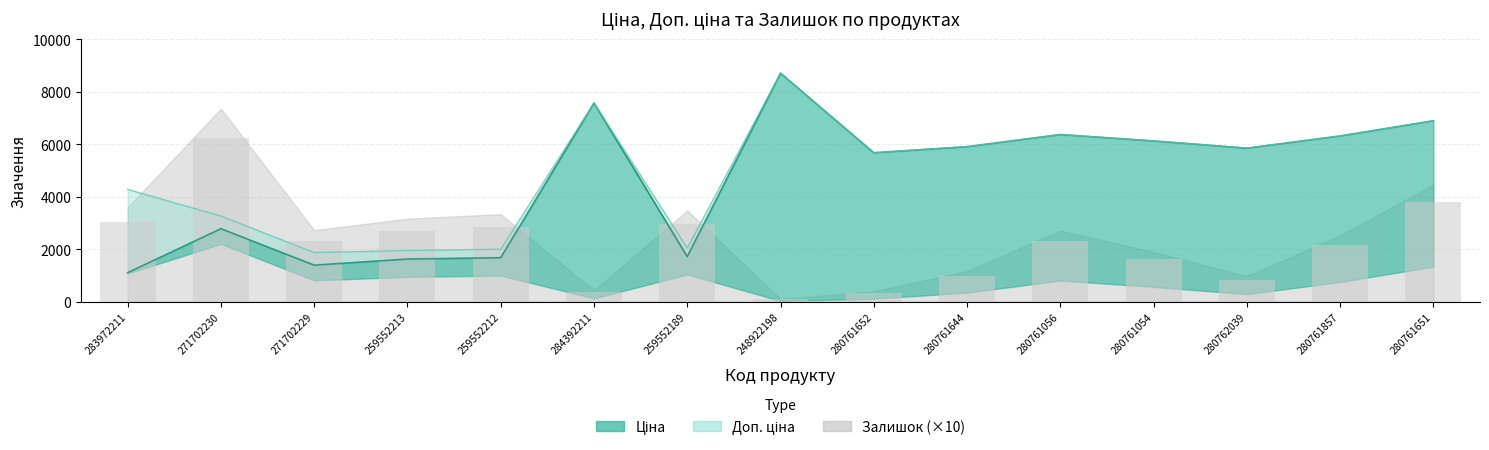

How many data points in Залишок are above 2303?

8